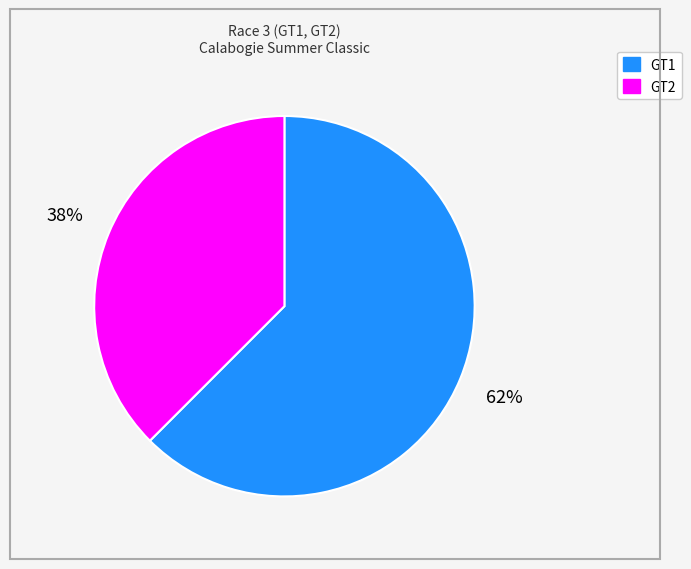

To the nearest percent, what percentage of the pie is GT1?

62%